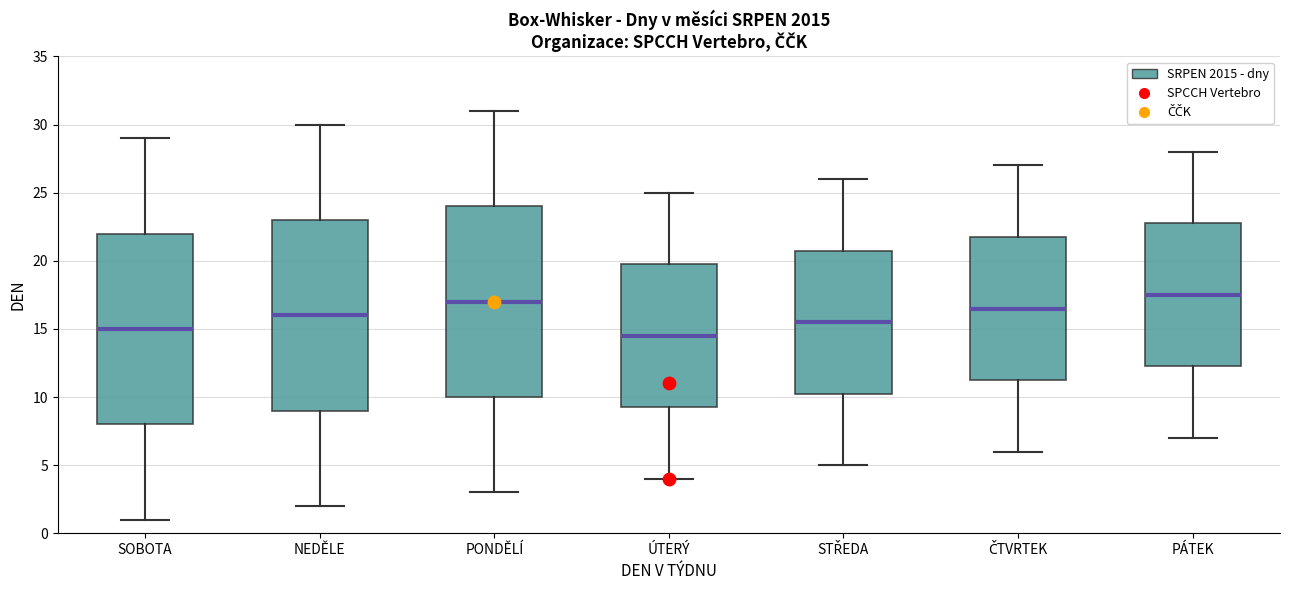

Which box's median line is the lowest?

ÚTERÝ